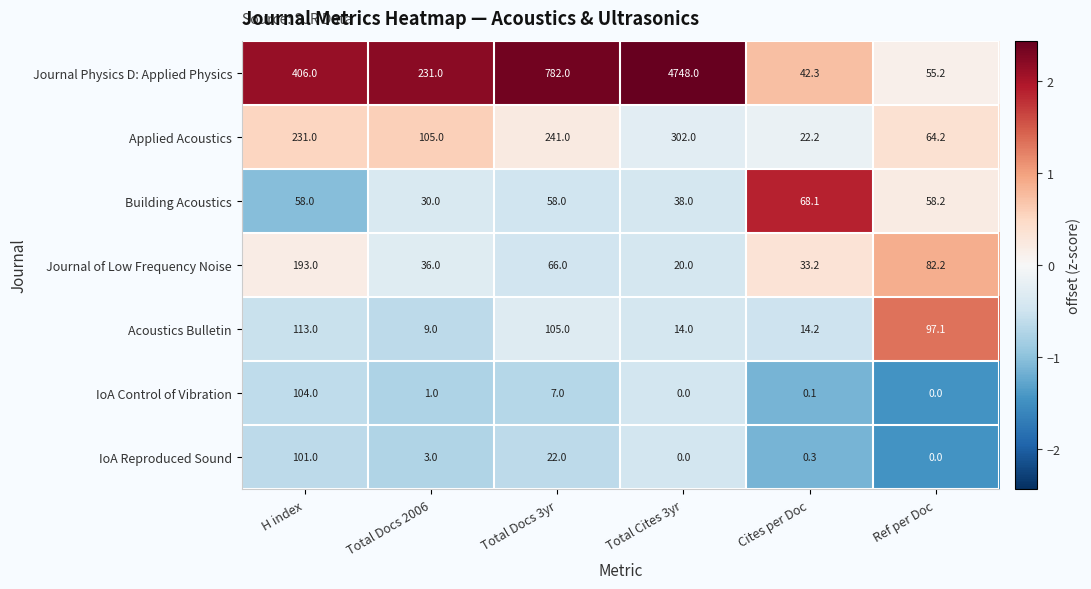

At which label does Acoustics Bulletin first exceed 97?

H index